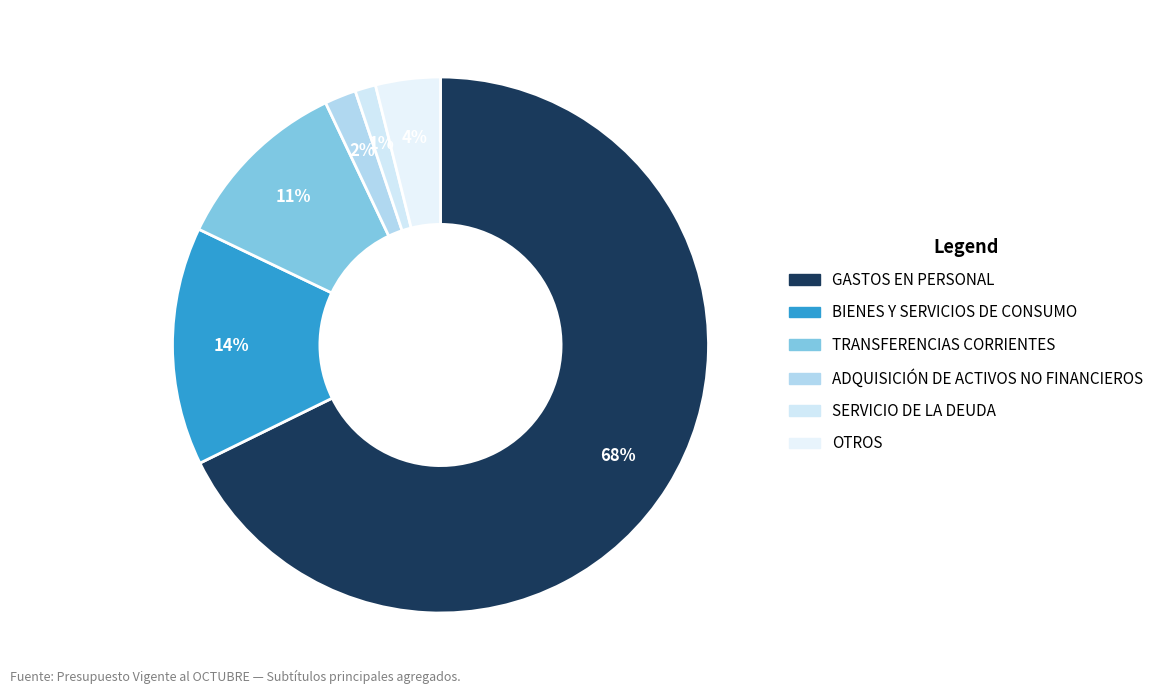

To the nearest percent, what percentage of the pie is ADQUISICIÓN DE ACTIVOS NO FINANCIEROS?

2%